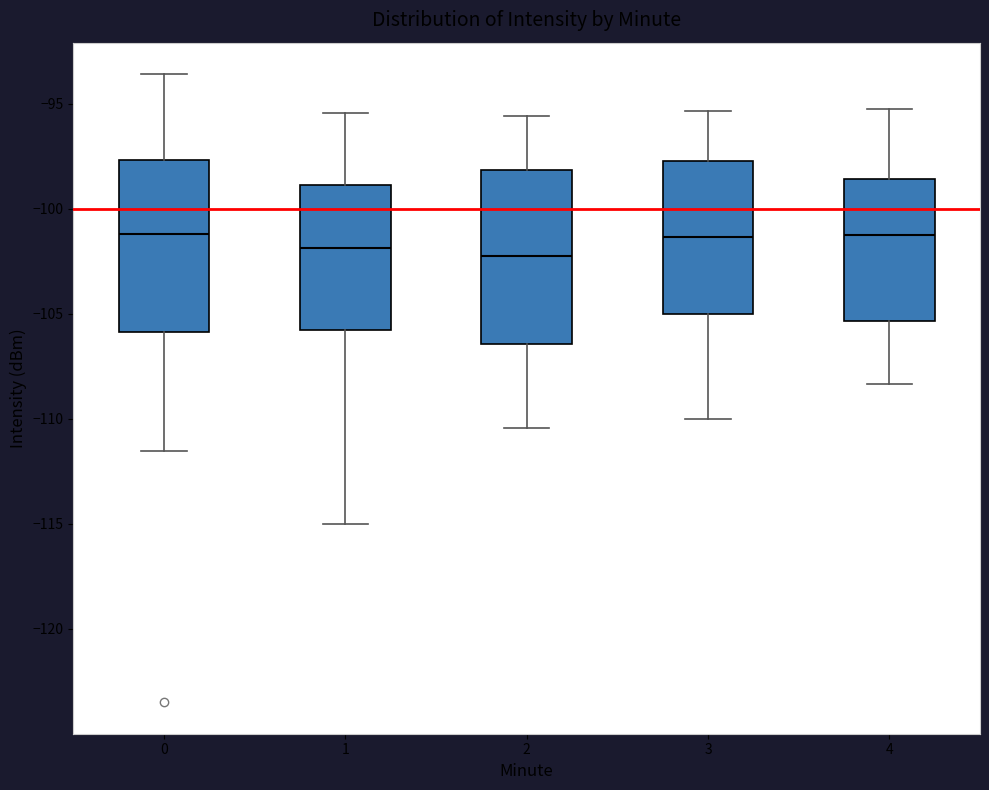

Reading left to right, transcribe this box plot: for each box, give where its median line is, the range the box spans, and where its two whiskers end, as read against the y-axis. The values are not printed on the chart, so give them approximately, as read against the axis.

0: median -101.0, box -106.0 to -97.5, whiskers -111.5 to -93.5
1: median -102.0, box -106.0 to -99.0, whiskers -115.0 to -95.5
2: median -102.0, box -106.5 to -98.0, whiskers -110.5 to -95.5
3: median -101.5, box -105.0 to -97.5, whiskers -110.0 to -95.5
4: median -101.0, box -105.5 to -98.5, whiskers -108.5 to -95.0